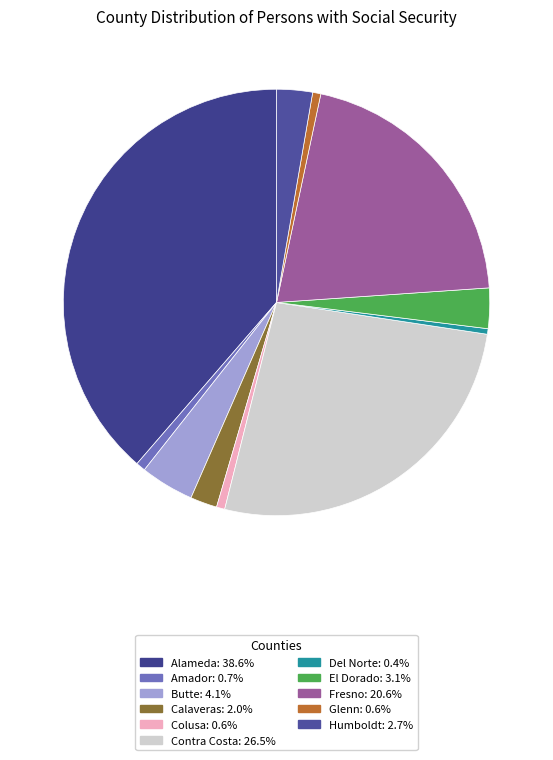

Is it true that Humboldt is 3% of the pie?

True